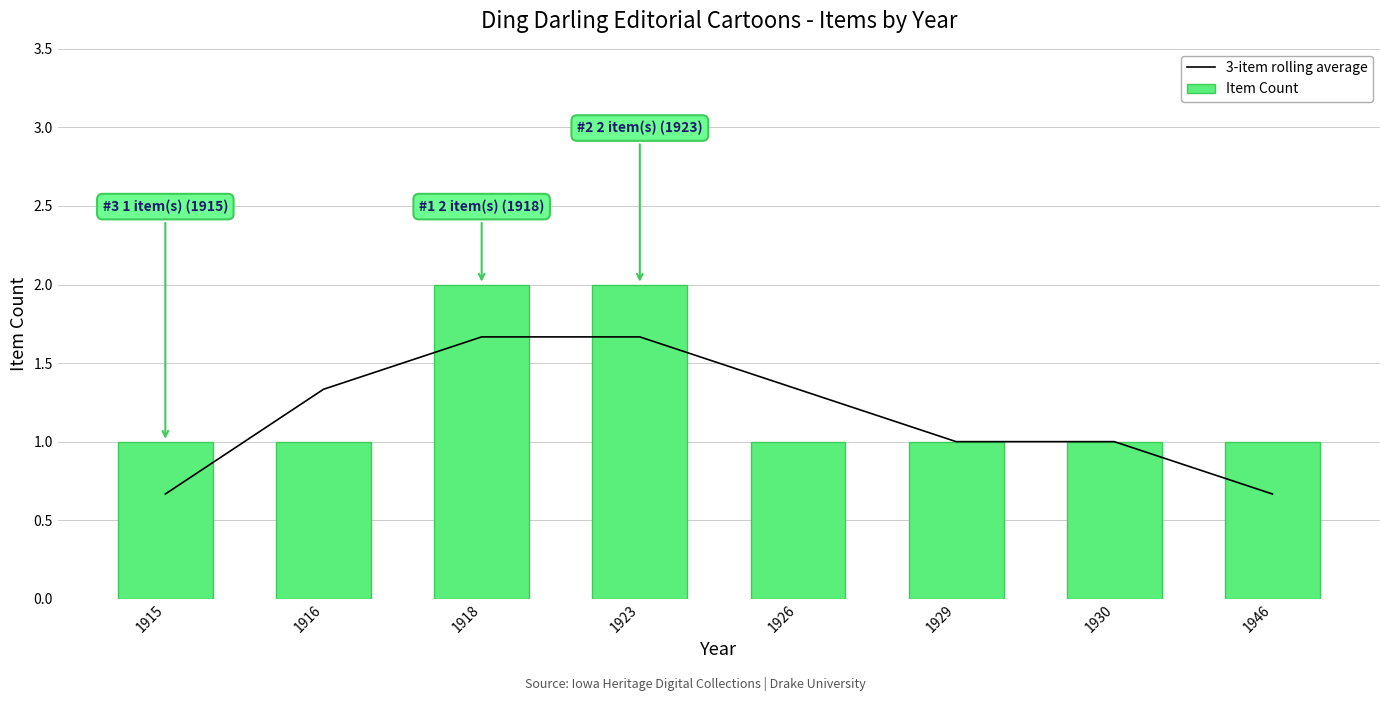

What is the difference between the highest and lowest values at 1923?

0.3